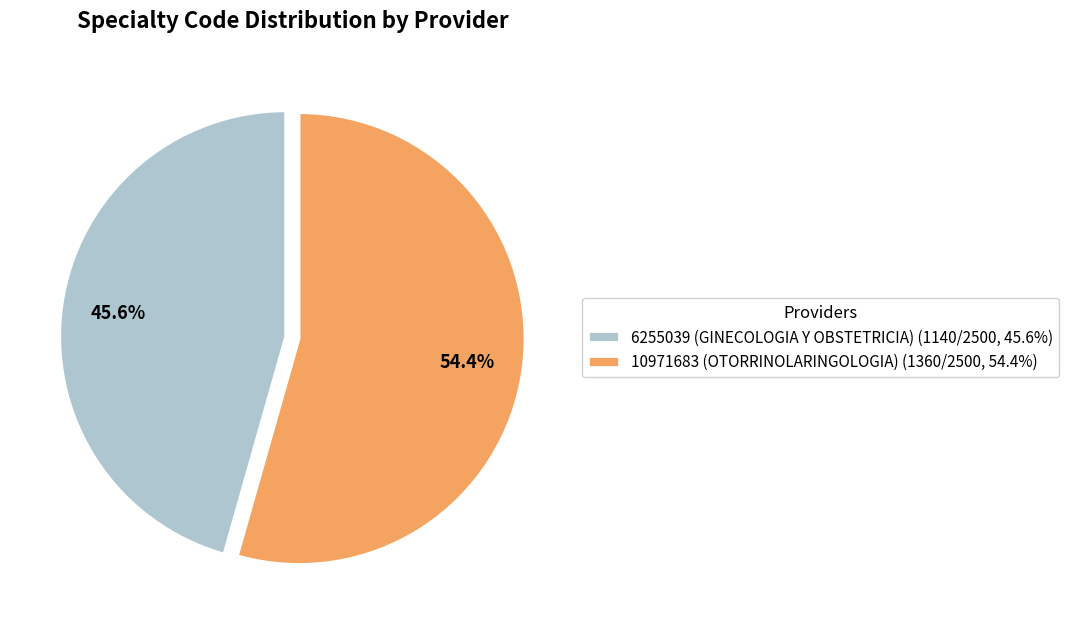

To the nearest percent, what percentage of the pie is 10971683 (OTORRINOLARINGOLOGIA)?

54%